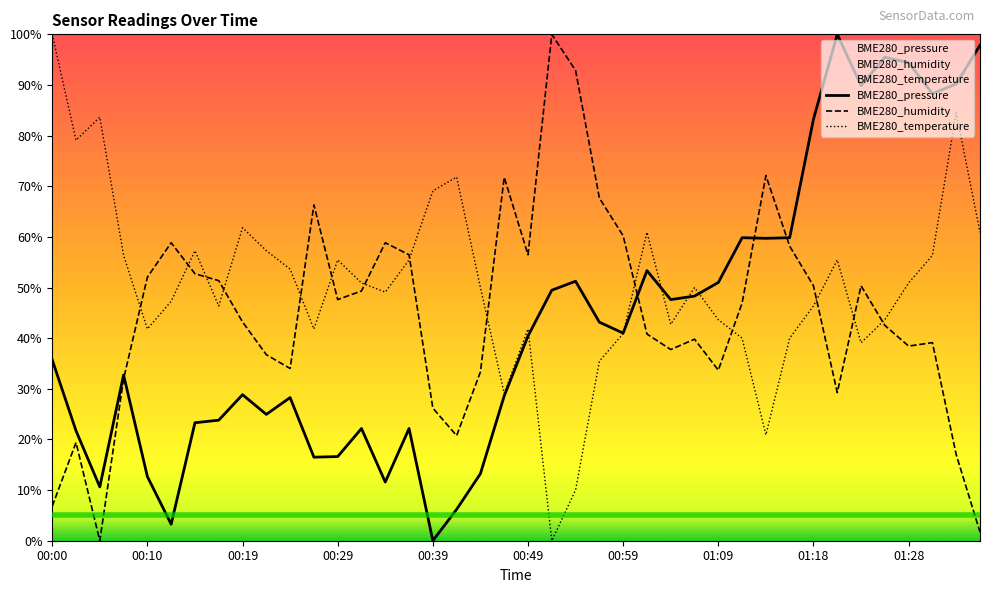

What is the sum of all BME280_temperature values?

2020.9